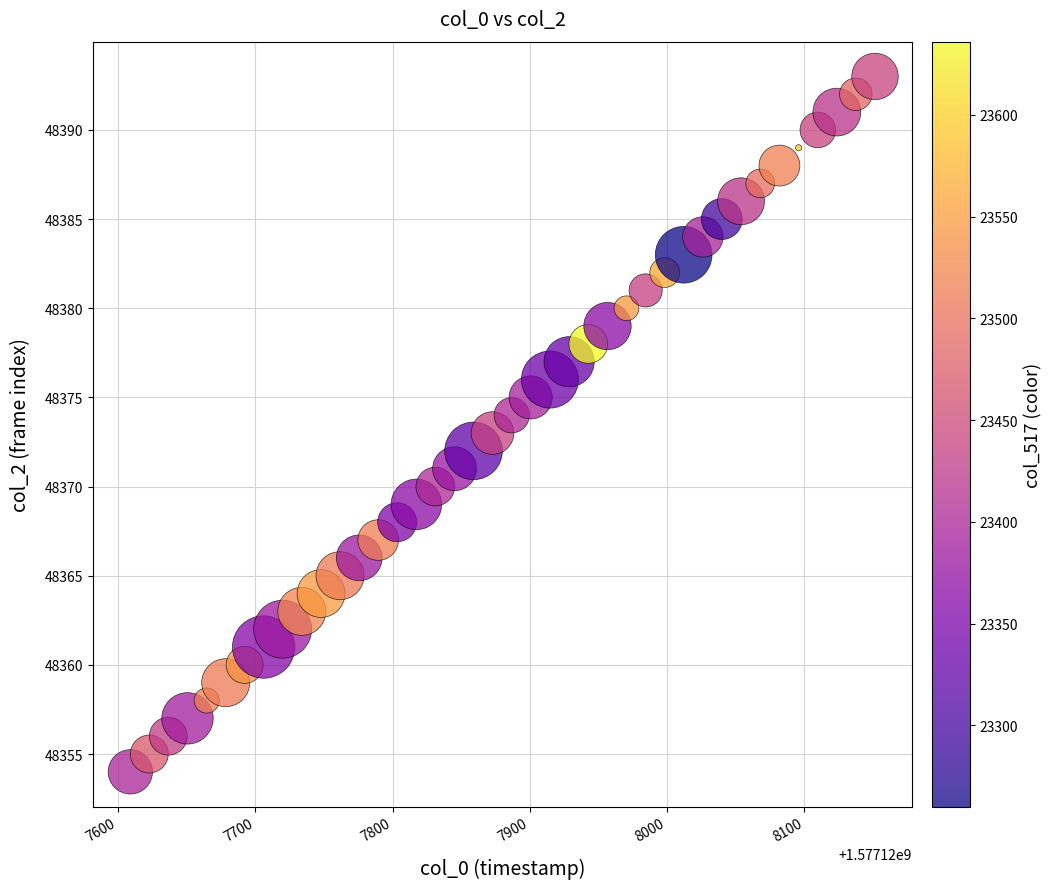

What is the range of Y values (max minus min)?

39